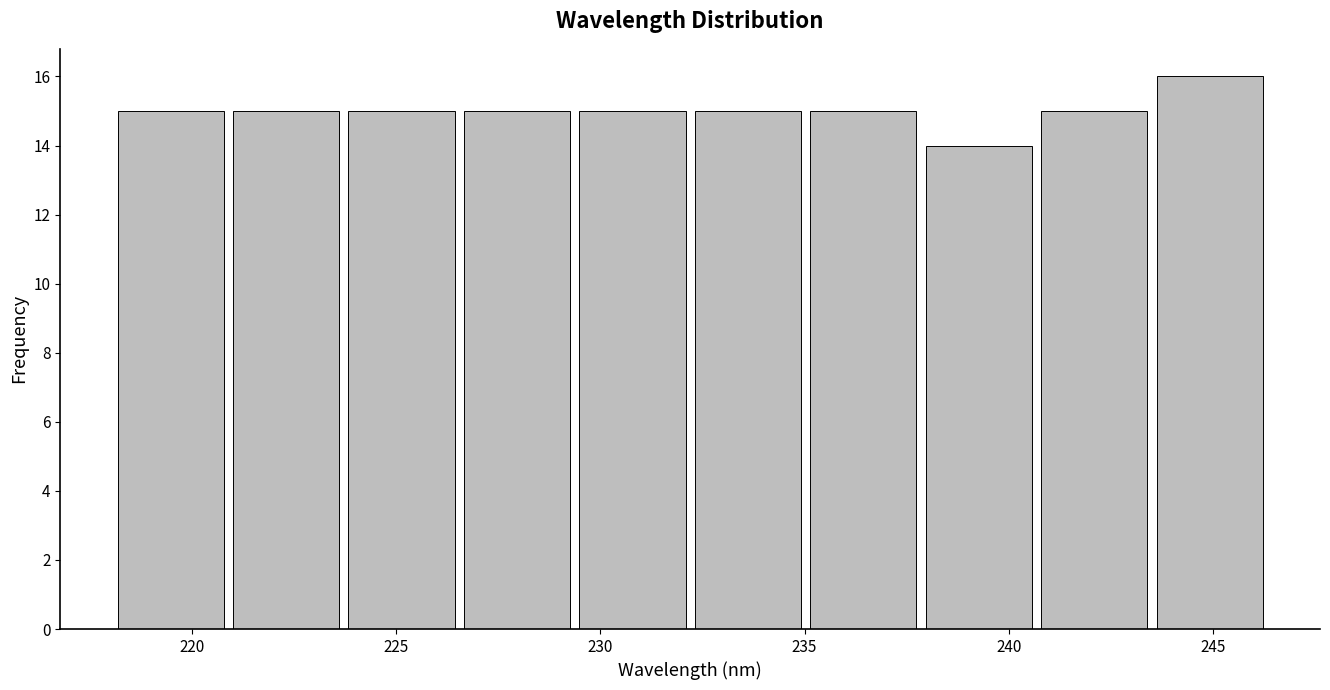

Reading left to right, transcribe this chart: for each bar, give the range it covers on the x-axis and its height. Neither the bar edges nor the heights are printed on the chart, so give them approximately, as read against the axes.

218.0 to 221.0: 15
221.0 to 223.5: 15
223.5 to 226.5: 15
226.5 to 229.5: 15
229.5 to 232.0: 15
232.0 to 235.0: 15
235.0 to 238.0: 15
238.0 to 240.5: 14
240.5 to 243.5: 15
243.5 to 246.5: 16